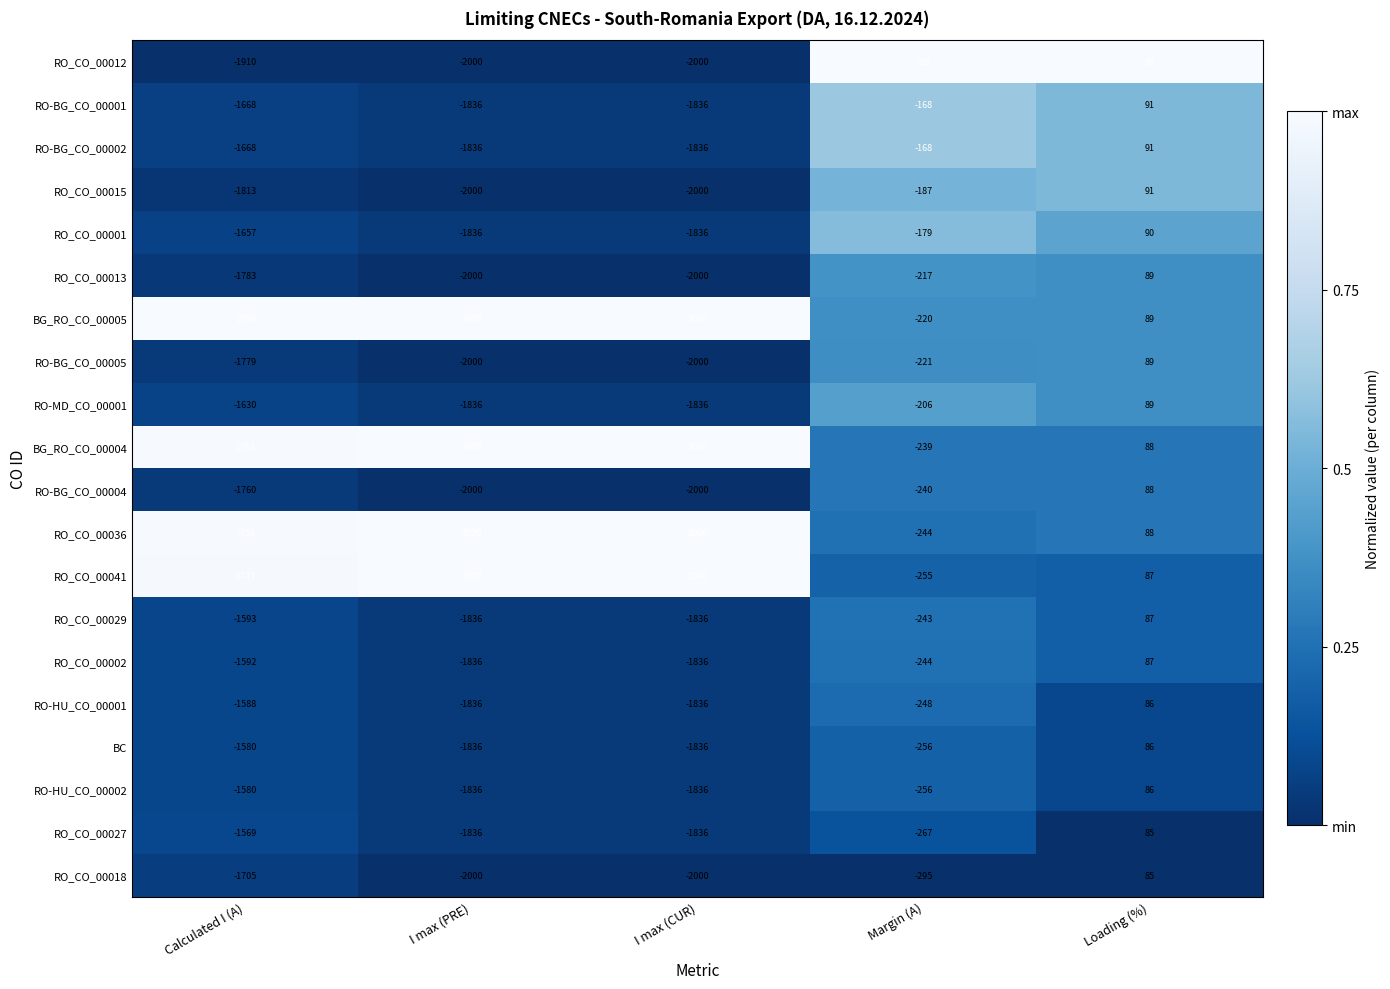

What is the difference between the maximum and minimum values in the RO_CO_00041 series?

2255